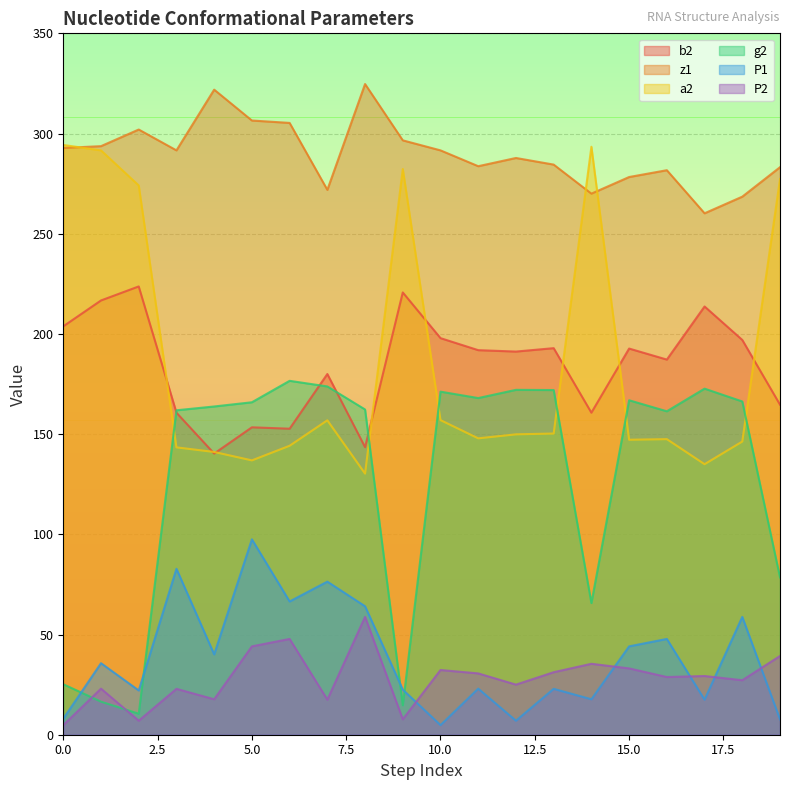

Does the chart have visible grid lines?

Yes